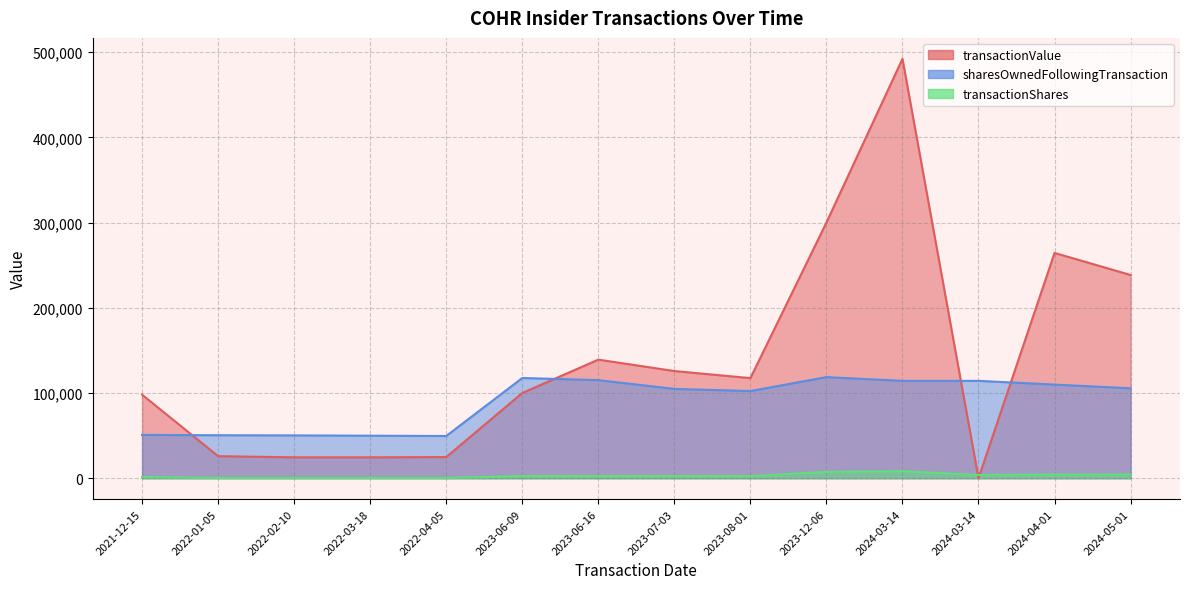

Where is the first local maximum for transactionShares?

2024-03-14